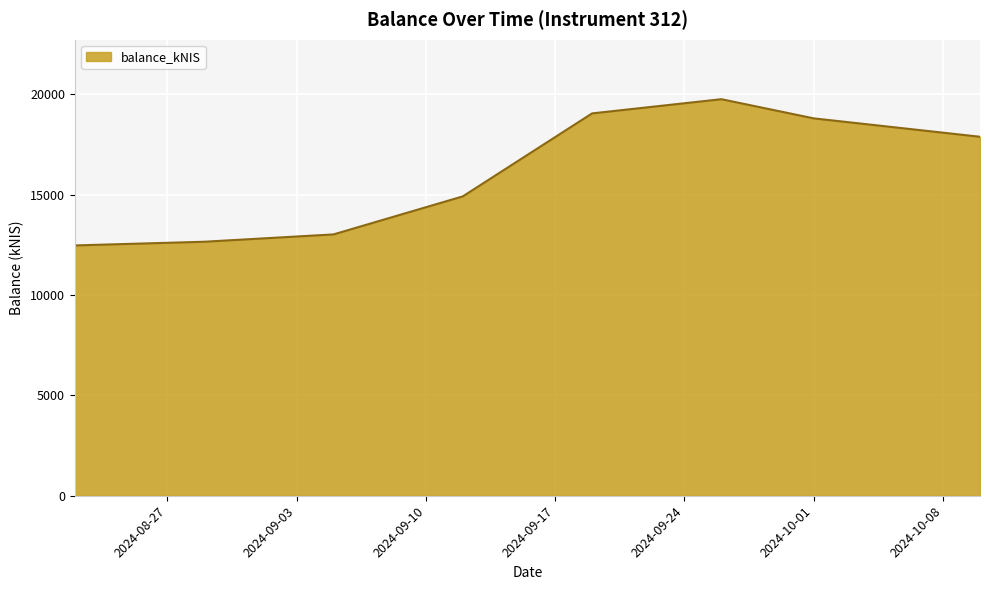

Does the chart have visible grid lines?

Yes